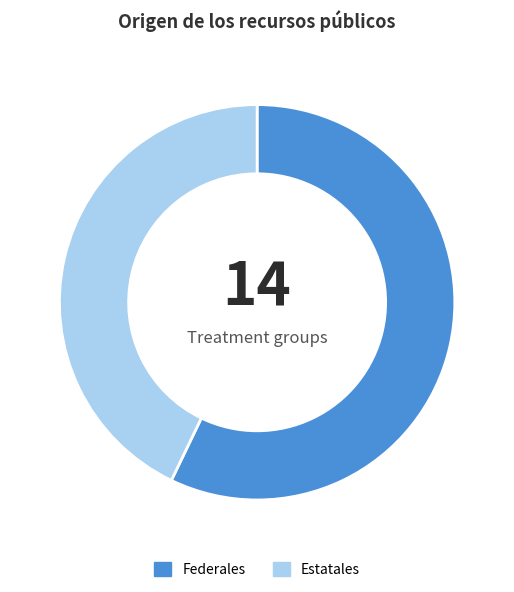

Which category has the biggest portion of the pie?

Federales